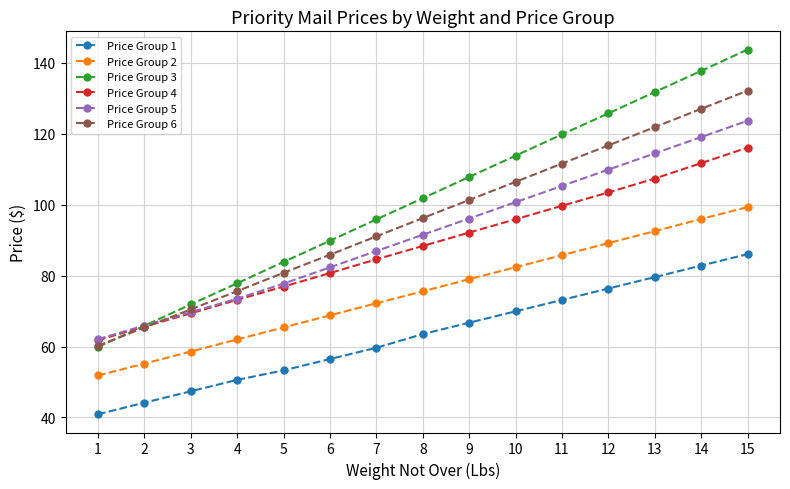

Read the Price Group 3 value at 4.

77.8